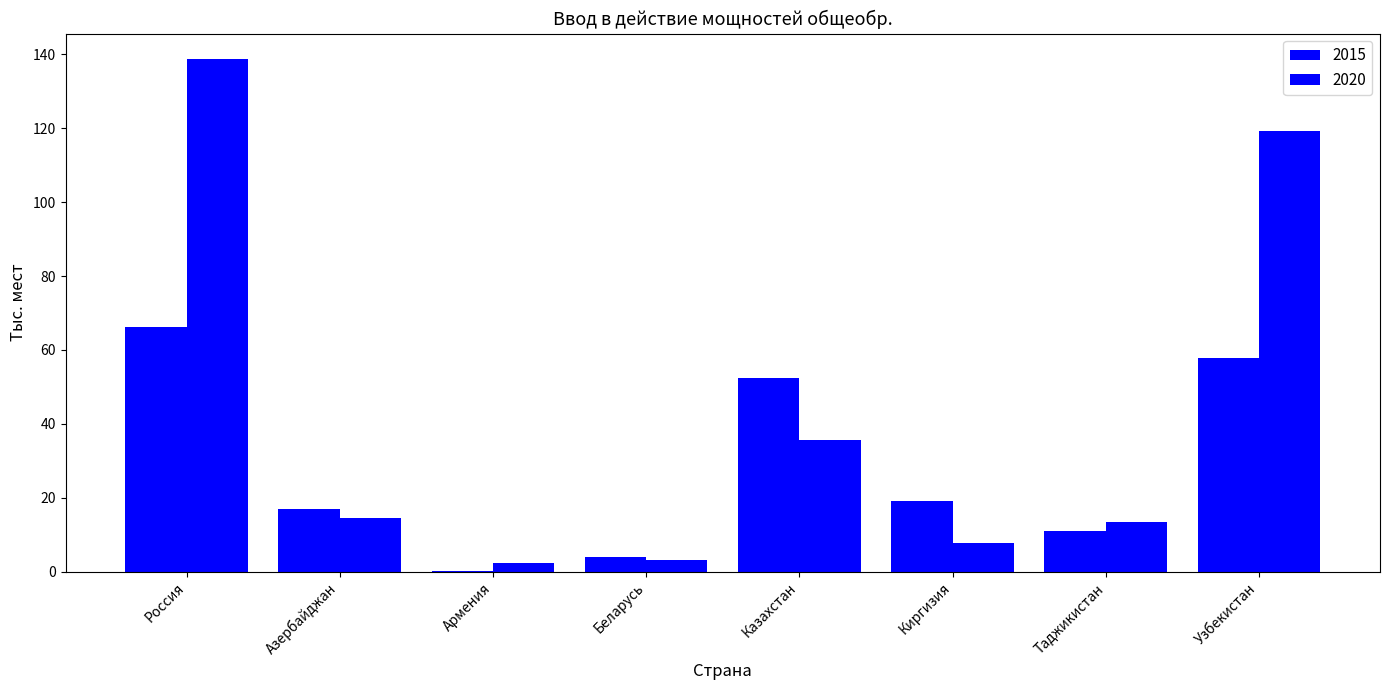

What is the difference between the second highest and minimum values in the 2020 series?

116.9